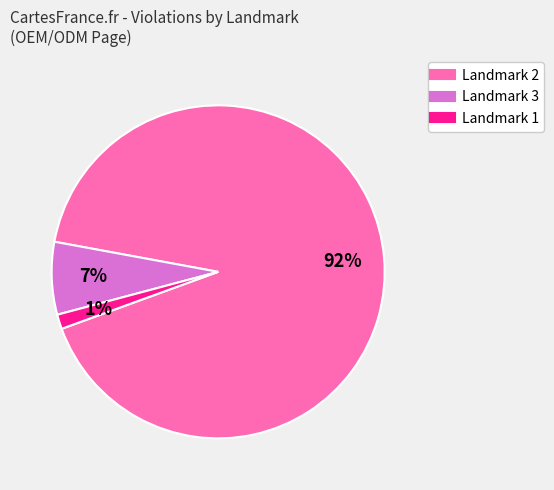

To the nearest percent, what portion does Landmark 1 represent?

1%